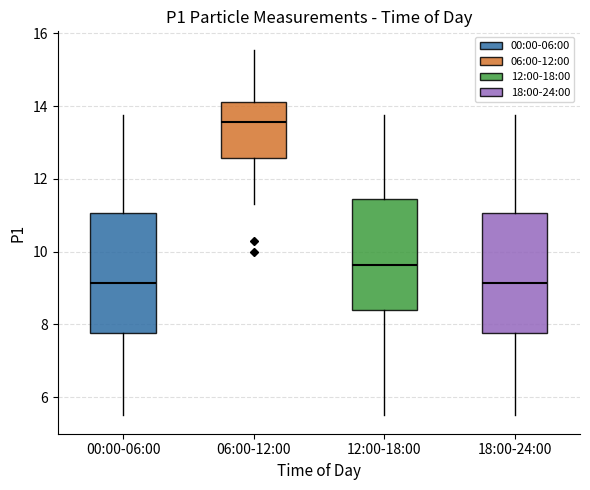

Reading left to right, transcribe this box plot: for each box, give where its median line is, the range the box spans, and where its two whiskers end, as read against the y-axis. The values are not printed on the chart, so give them approximately, as read against the axis.

00:00-06:00: median 9.2, box 7.8 to 11.0, whiskers 5.6 to 13.8
06:00-12:00: median 13.6, box 12.6 to 14.2, whiskers 11.4 to 15.6
12:00-18:00: median 9.6, box 8.4 to 11.4, whiskers 5.6 to 13.8
18:00-24:00: median 9.2, box 7.8 to 11.0, whiskers 5.6 to 13.8